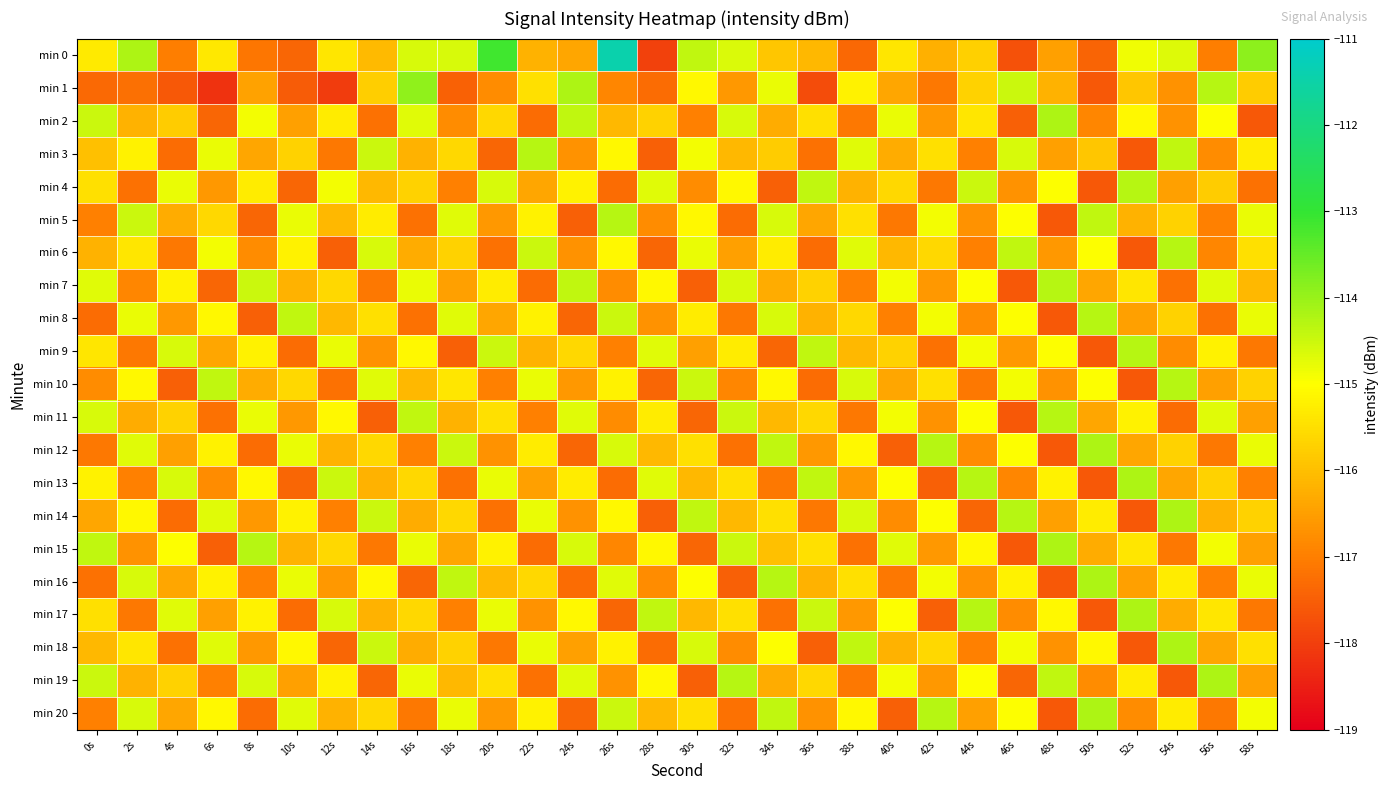

Reading left to right, what are all the values shown in this chart?

min 0: 0s=-115.3	2s=-114.2	4s=-117.0	6s=-115.3	8s=-117.1	10s=-117.4	12s=-115.4	14s=-116.1	16s=-114.6	18s=-114.6	20s=-113.1	22s=-116.2	24s=-116.4	26s=-111.4	28s=-118.0	30s=-114.4	32s=-114.6	34s=-115.9	36s=-116.1	38s=-117.4	40s=-115.4	42s=-116.2	44s=-115.7	46s=-117.7	48s=-116.5	50s=-117.4	52s=-114.9	54s=-114.7	56s=-117.0	58s=-113.9
min 1: 0s=-117.3	2s=-117.2	4s=-117.6	6s=-118.2	8s=-116.5	10s=-117.6	12s=-118.0	14s=-115.8	16s=-113.9	18s=-117.4	20s=-116.8	22s=-115.5	24s=-114.2	26s=-116.9	28s=-117.3	30s=-115.1	32s=-116.6	34s=-114.8	36s=-117.8	38s=-115.2	40s=-116.4	42s=-117.1	44s=-115.7	46s=-114.5	48s=-116.2	50s=-117.6	52s=-115.9	54s=-116.7	56s=-114.3	58s=-115.8
min 2: 0s=-114.5	2s=-116.2	4s=-115.8	6s=-117.4	8s=-114.9	10s=-116.5	12s=-115.3	14s=-117.2	16s=-114.7	18s=-116.8	20s=-115.6	22s=-117.3	24s=-114.4	26s=-116.1	28s=-115.7	30s=-117.0	32s=-114.6	34s=-116.3	36s=-115.5	38s=-117.1	40s=-114.8	42s=-116.6	44s=-115.4	46s=-117.5	48s=-114.2	50s=-116.9	52s=-115.1	54s=-116.7	56s=-115.0	58s=-117.6
min 3: 0s=-116.0	2s=-115.2	4s=-117.3	6s=-114.8	8s=-116.4	10s=-115.7	12s=-117.1	14s=-114.5	16s=-116.2	18s=-115.6	20s=-117.4	22s=-114.3	24s=-116.7	26s=-115.1	28s=-117.5	30s=-114.9	32s=-116.1	34s=-115.8	36s=-117.2	38s=-114.7	40s=-116.3	42s=-115.5	44s=-117.0	46s=-114.6	48s=-116.5	50s=-115.9	52s=-117.6	54s=-114.4	56s=-116.8	58s=-115.3
min 4: 0s=-115.5	2s=-117.2	4s=-114.8	6s=-116.6	8s=-115.3	10s=-117.4	12s=-114.9	14s=-116.1	16s=-115.7	18s=-117.0	20s=-114.6	22s=-116.4	24s=-115.2	26s=-117.3	28s=-114.7	30s=-116.8	32s=-115.1	34s=-117.5	36s=-114.4	38s=-116.2	40s=-115.6	42s=-117.1	44s=-114.5	46s=-116.7	48s=-115.0	50s=-117.6	52s=-114.3	54s=-116.5	56s=-115.8	58s=-117.2
min 5: 0s=-117.0	2s=-114.5	4s=-116.3	6s=-115.6	8s=-117.4	10s=-114.8	12s=-116.1	14s=-115.3	16s=-117.2	18s=-114.7	20s=-116.6	22s=-115.2	24s=-117.5	26s=-114.3	28s=-116.8	30s=-115.1	32s=-117.3	34s=-114.6	36s=-116.4	38s=-115.5	40s=-117.1	42s=-114.9	44s=-116.7	46s=-115.0	48s=-117.6	50s=-114.4	52s=-116.2	54s=-115.7	56s=-117.0	58s=-114.8
min 6: 0s=-116.2	2s=-115.4	4s=-117.1	6s=-114.9	8s=-116.8	10s=-115.2	12s=-117.5	14s=-114.6	16s=-116.3	18s=-115.7	20s=-117.2	22s=-114.5	24s=-116.7	26s=-115.1	28s=-117.4	30s=-114.8	32s=-116.5	34s=-115.3	36s=-117.3	38s=-114.7	40s=-116.1	42s=-115.6	44s=-117.0	46s=-114.4	48s=-116.6	50s=-115.0	52s=-117.6	54s=-114.3	56s=-116.9	58s=-115.5
min 7: 0s=-114.7	2s=-116.9	4s=-115.2	6s=-117.4	8s=-114.5	10s=-116.2	12s=-115.6	14s=-117.1	16s=-114.8	18s=-116.5	20s=-115.3	22s=-117.3	24s=-114.4	26s=-116.8	28s=-115.1	30s=-117.5	32s=-114.6	34s=-116.3	36s=-115.7	38s=-117.0	40s=-114.9	42s=-116.6	44s=-115.0	46s=-117.6	48s=-114.3	50s=-116.4	52s=-115.4	54s=-117.2	56s=-114.7	58s=-116.1
min 8: 0s=-117.3	2s=-114.8	4s=-116.6	6s=-115.1	8s=-117.5	10s=-114.4	12s=-116.1	14s=-115.5	16s=-117.2	18s=-114.7	20s=-116.4	22s=-115.2	24s=-117.4	26s=-114.5	28s=-116.7	30s=-115.3	32s=-117.1	34s=-114.6	36s=-116.2	38s=-115.6	40s=-117.0	42s=-114.9	44s=-116.8	46s=-115.0	48s=-117.6	50s=-114.3	52s=-116.5	54s=-115.7	56s=-117.2	58s=-114.8
min 9: 0s=-115.4	2s=-117.1	4s=-114.6	6s=-116.4	8s=-115.2	10s=-117.3	12s=-114.8	14s=-116.7	16s=-115.1	18s=-117.5	20s=-114.5	22s=-116.2	24s=-115.6	26s=-117.0	28s=-114.7	30s=-116.5	32s=-115.3	34s=-117.4	36s=-114.4	38s=-116.1	40s=-115.7	42s=-117.2	44s=-114.9	46s=-116.6	48s=-115.0	50s=-117.6	52s=-114.3	54s=-116.8	56s=-115.2	58s=-117.1
min 10: 0s=-116.8	2s=-115.1	4s=-117.5	6s=-114.4	8s=-116.3	10s=-115.6	12s=-117.2	14s=-114.7	16s=-116.1	18s=-115.4	20s=-117.0	22s=-114.8	24s=-116.6	26s=-115.2	28s=-117.4	30s=-114.5	32s=-116.9	34s=-115.1	36s=-117.3	38s=-114.6	40s=-116.4	42s=-115.5	44s=-117.1	46s=-114.9	48s=-116.7	50s=-115.0	52s=-117.6	54s=-114.3	56s=-116.5	58s=-115.7
min 11: 0s=-114.6	2s=-116.3	4s=-115.7	6s=-117.2	8s=-114.8	10s=-116.6	12s=-115.1	14s=-117.5	16s=-114.4	18s=-116.2	20s=-115.5	22s=-117.0	24s=-114.7	26s=-116.8	28s=-115.3	30s=-117.4	32s=-114.5	34s=-116.1	36s=-115.6	38s=-117.1	40s=-114.9	42s=-116.7	44s=-115.0	46s=-117.6	48s=-114.3	50s=-116.4	52s=-115.2	54s=-117.3	56s=-114.7	58s=-116.5
min 12: 0s=-117.1	2s=-114.7	4s=-116.5	6s=-115.2	8s=-117.3	10s=-114.8	12s=-116.2	14s=-115.6	16s=-117.0	18s=-114.5	20s=-116.7	22s=-115.3	24s=-117.4	26s=-114.6	28s=-116.1	30s=-115.5	32s=-117.2	34s=-114.4	36s=-116.6	38s=-115.1	40s=-117.5	42s=-114.3	44s=-116.8	46s=-115.0	48s=-117.6	50s=-114.2	52s=-116.4	54s=-115.7	56s=-117.1	58s=-114.8
min 13: 0s=-115.2	2s=-117.0	4s=-114.6	6s=-116.8	8s=-115.1	10s=-117.4	12s=-114.5	14s=-116.2	16s=-115.6	18s=-117.2	20s=-114.8	22s=-116.5	24s=-115.3	26s=-117.3	28s=-114.7	30s=-116.1	32s=-115.5	34s=-117.1	36s=-114.4	38s=-116.6	40s=-115.0	42s=-117.5	44s=-114.3	46s=-116.9	48s=-115.2	50s=-117.6	52s=-114.2	54s=-116.4	56s=-115.7	58s=-117.0
min 14: 0s=-116.4	2s=-115.1	4s=-117.3	6s=-114.7	8s=-116.6	10s=-115.2	12s=-117.0	14s=-114.5	16s=-116.3	18s=-115.6	20s=-117.2	22s=-114.8	24s=-116.7	26s=-115.1	28s=-117.5	30s=-114.4	32s=-116.1	34s=-115.5	36s=-117.1	38s=-114.6	40s=-116.8	42s=-115.0	44s=-117.4	46s=-114.3	48s=-116.5	50s=-115.3	52s=-117.6	54s=-114.2	56s=-116.2	58s=-115.7
min 15: 0s=-114.4	2s=-116.7	4s=-115.0	6s=-117.5	8s=-114.3	10s=-116.2	12s=-115.6	14s=-117.1	16s=-114.8	18s=-116.4	20s=-115.2	22s=-117.3	24s=-114.6	26s=-116.9	28s=-115.1	30s=-117.4	32s=-114.5	34s=-116.0	36s=-115.5	38s=-117.2	40s=-114.7	42s=-116.6	44s=-115.1	46s=-117.6	48s=-114.2	50s=-116.3	52s=-115.4	54s=-117.1	56s=-114.9	58s=-116.5
min 16: 0s=-117.2	2s=-114.6	4s=-116.4	6s=-115.2	8s=-117.0	10s=-114.8	12s=-116.6	14s=-115.1	16s=-117.4	18s=-114.4	20s=-116.1	22s=-115.6	24s=-117.3	26s=-114.7	28s=-116.8	30s=-115.0	32s=-117.5	34s=-114.3	36s=-116.2	38s=-115.5	40s=-117.1	42s=-114.9	44s=-116.7	46s=-115.2	48s=-117.6	50s=-114.2	52s=-116.5	54s=-115.3	56s=-117.0	58s=-114.8
min 17: 0s=-115.5	2s=-117.1	4s=-114.7	6s=-116.5	8s=-115.2	10s=-117.3	12s=-114.6	14s=-116.2	16s=-115.6	18s=-117.0	20s=-114.8	22s=-116.7	24s=-115.1	26s=-117.4	28s=-114.4	30s=-116.1	32s=-115.5	34s=-117.2	36s=-114.5	38s=-116.6	40s=-115.0	42s=-117.5	44s=-114.3	46s=-116.8	48s=-115.1	50s=-117.6	52s=-114.2	54s=-116.3	56s=-115.4	58s=-117.1
min 18: 0s=-116.1	2s=-115.4	4s=-117.2	6s=-114.7	8s=-116.6	10s=-115.1	12s=-117.4	14s=-114.5	16s=-116.3	18s=-115.7	20s=-117.1	22s=-114.8	24s=-116.5	26s=-115.2	28s=-117.3	30s=-114.6	32s=-116.8	34s=-115.0	36s=-117.5	38s=-114.4	40s=-116.2	42s=-115.6	44s=-117.0	46s=-114.9	48s=-116.7	50s=-115.1	52s=-117.6	54s=-114.2	56s=-116.4	58s=-115.5
min 19: 0s=-114.5	2s=-116.2	4s=-115.7	6s=-117.0	8s=-114.6	10s=-116.5	12s=-115.2	14s=-117.4	16s=-114.8	18s=-116.1	20s=-115.5	22s=-117.2	24s=-114.7	26s=-116.7	28s=-115.1	30s=-117.5	32s=-114.3	34s=-116.3	36s=-115.6	38s=-117.1	40s=-114.9	42s=-116.6	44s=-115.0	46s=-117.4	48s=-114.4	50s=-116.8	52s=-115.3	54s=-117.6	56s=-114.2	58s=-116.5
min 20: 0s=-117.0	2s=-114.6	4s=-116.4	6s=-115.1	8s=-117.3	10s=-114.7	12s=-116.2	14s=-115.6	16s=-117.1	18s=-114.8	20s=-116.6	22s=-115.2	24s=-117.4	26s=-114.5	28s=-116.1	30s=-115.5	32s=-117.2	34s=-114.4	36s=-116.7	38s=-115.1	40s=-117.5	42s=-114.3	44s=-116.5	46s=-115.0	48s=-117.6	50s=-114.2	52s=-116.8	54s=-115.3	56s=-117.1	58s=-114.9